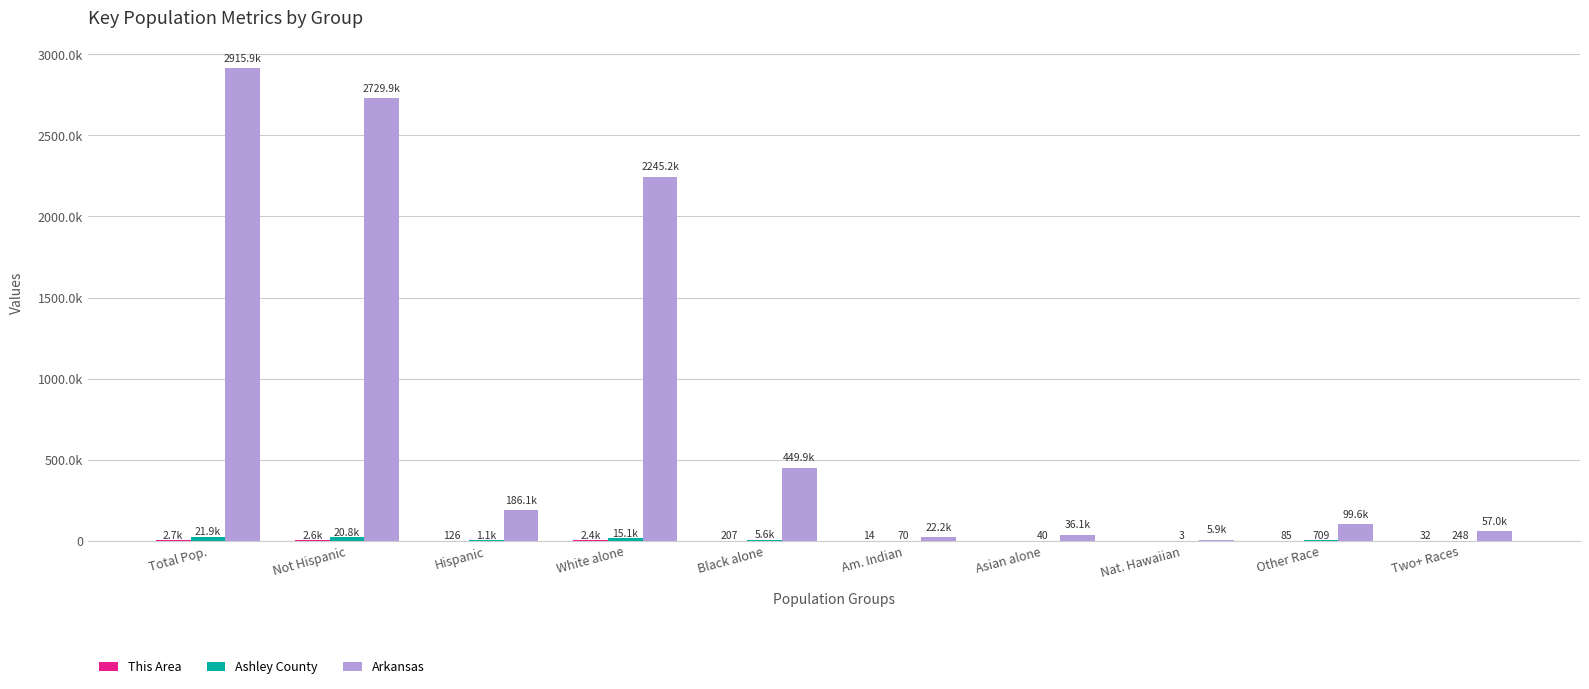

What is the label of the 4th bar from the right?

Asian alone